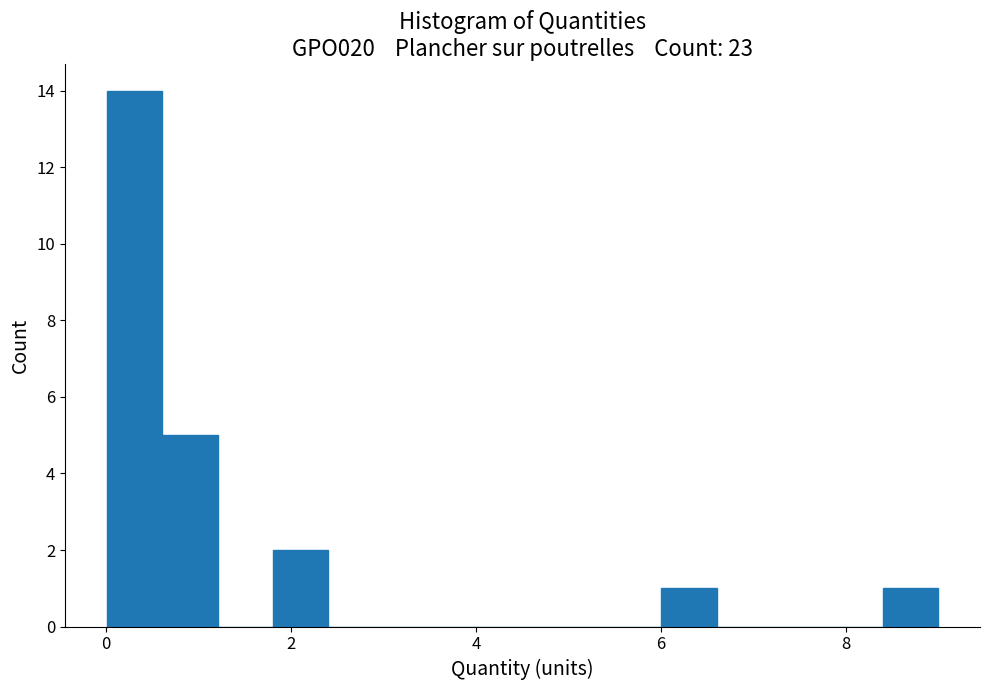

Around what value on the x-axis is the tallest bar? Give the approximate position of its centre, as read against the axis.

0.4